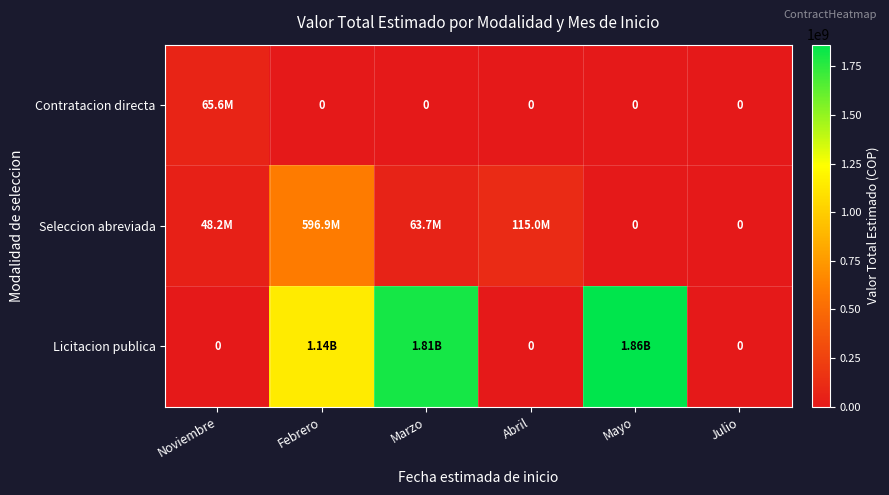

Is the value of Seleccion abreviada at Marzo greater than the value of Contratacion directa at Mayo?

Yes